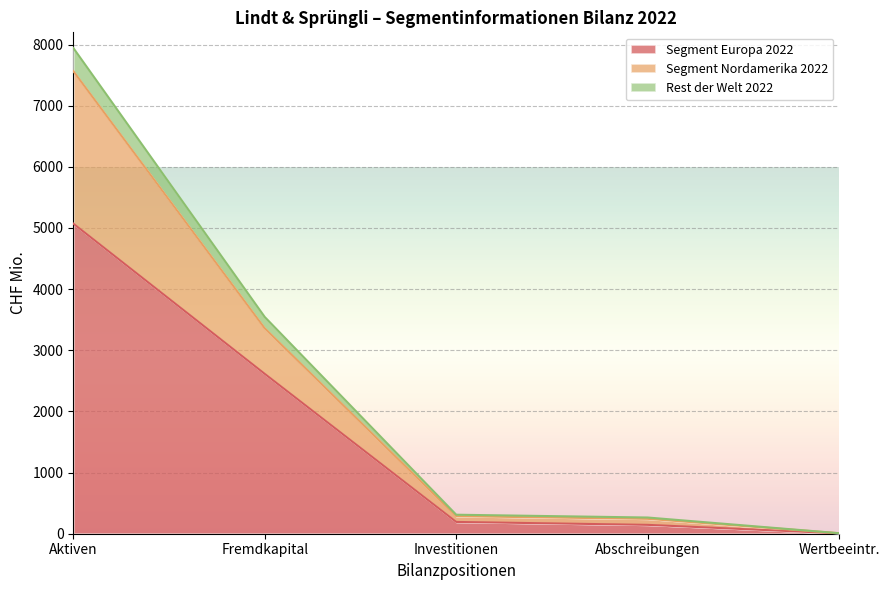

The Segment Europa 2022 series shows 2614.2 at Fremdkapital. True or false?

True